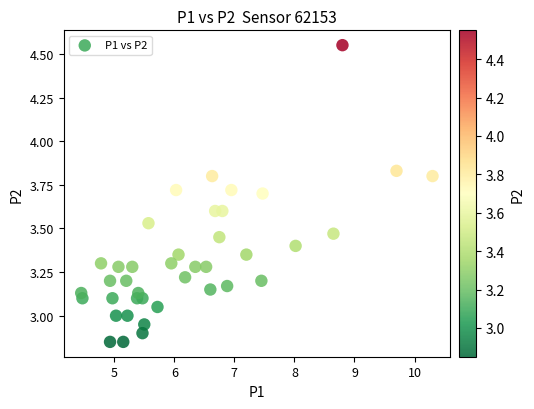

What is the range of Y values (max minus min)?

1.7